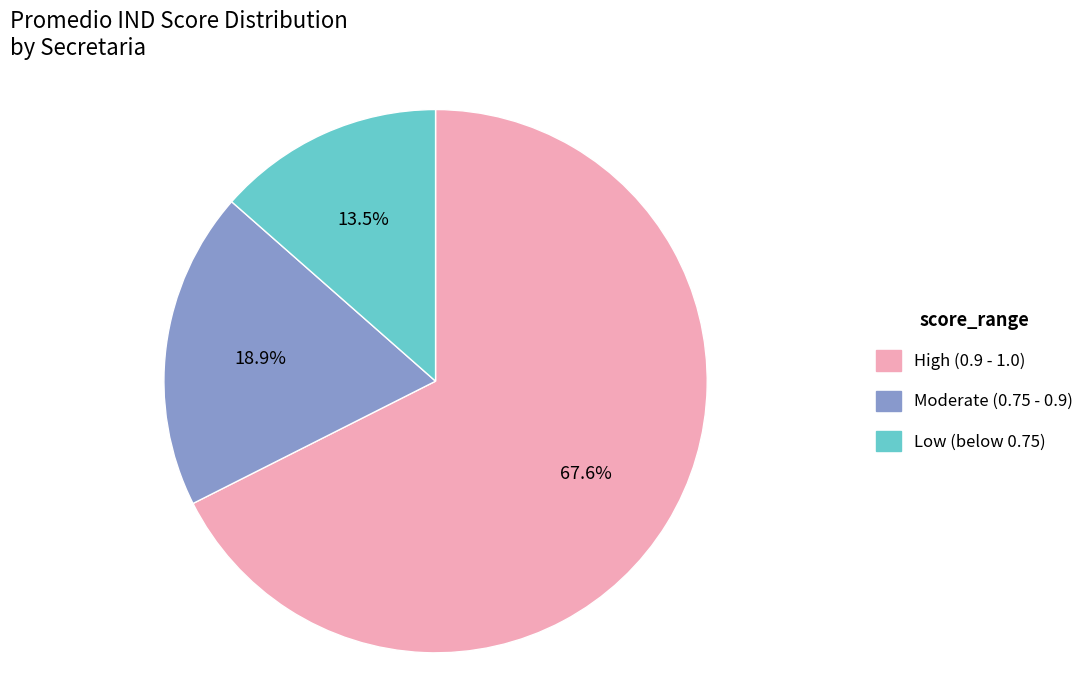

Does any single category account for the majority?

Yes